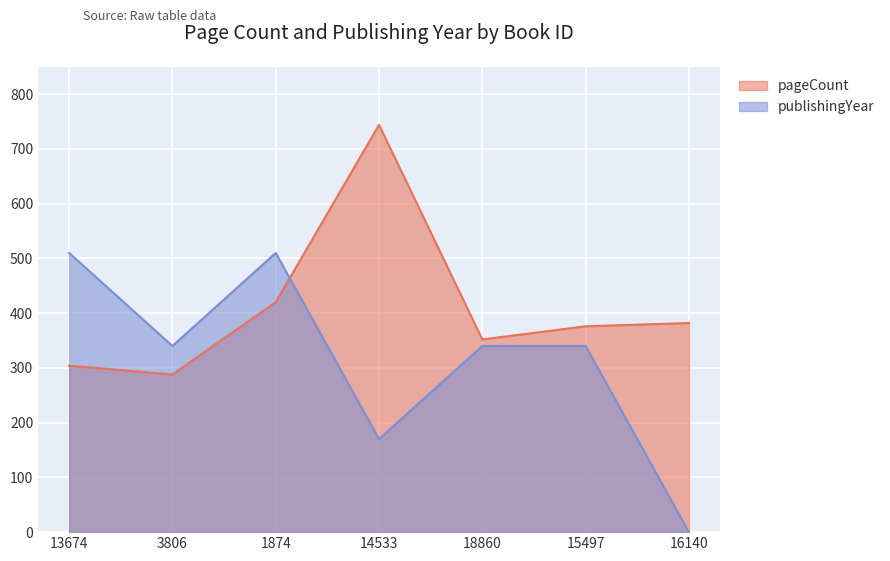

After their last crossing, which series has the higher values: pageCount or publishingYear?

pageCount